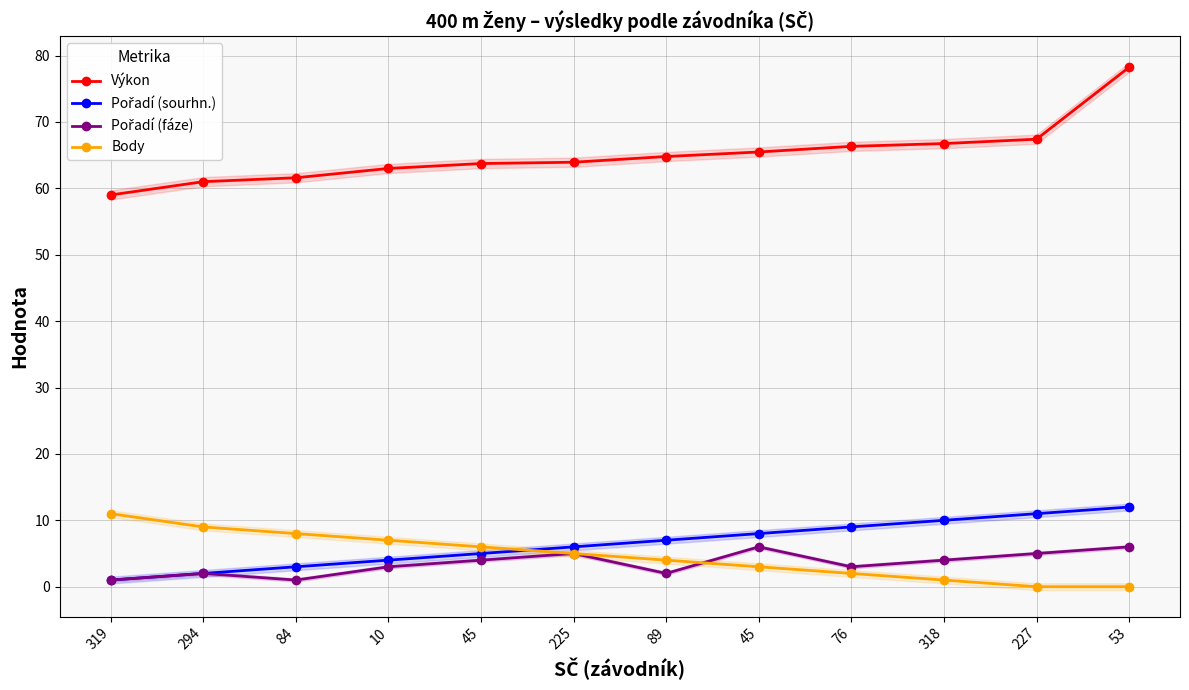

Is the value of Body at 294 greater than the value of Výkon at 45?

No